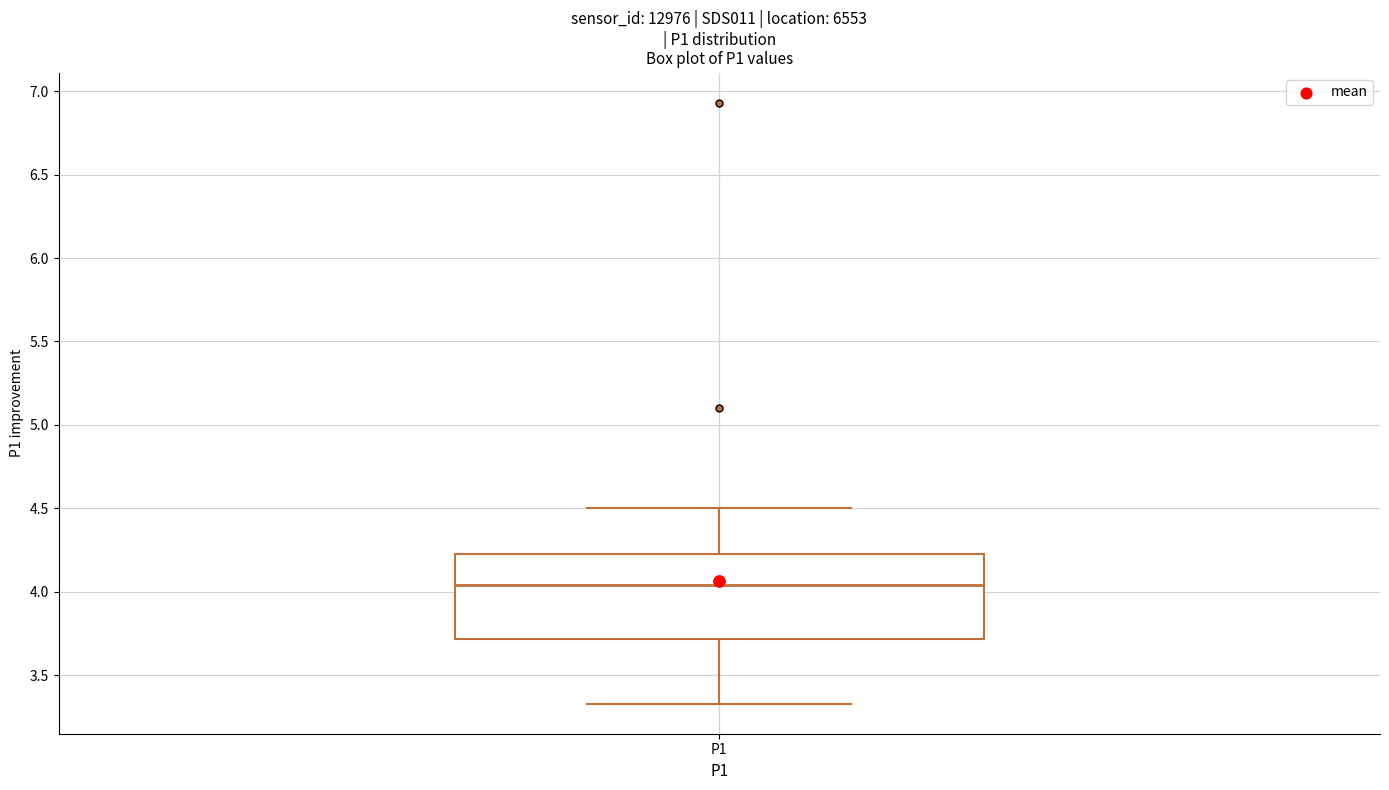

Where does the median line of the box for P1 sit on the y-axis? The values are not printed on the chart, so give them approximately, as read against the axis.

4.05